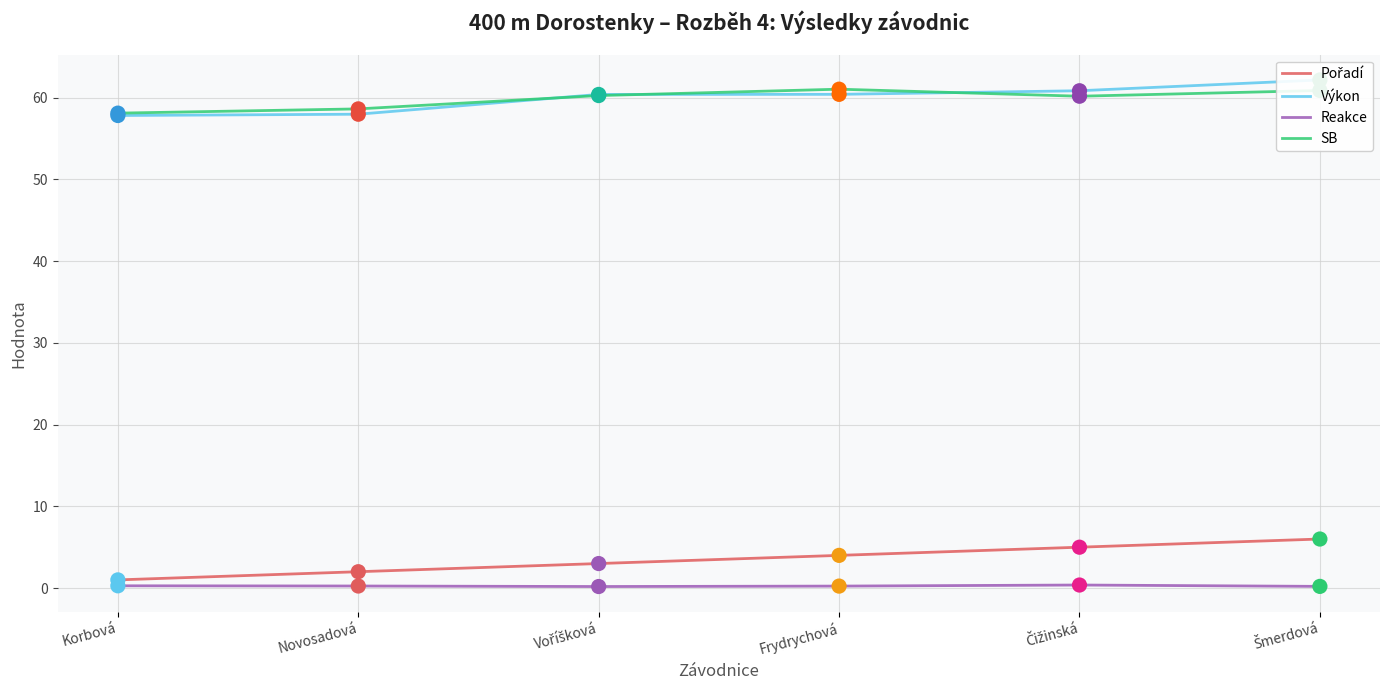

Which series has the largest total across all categories?

Výkon